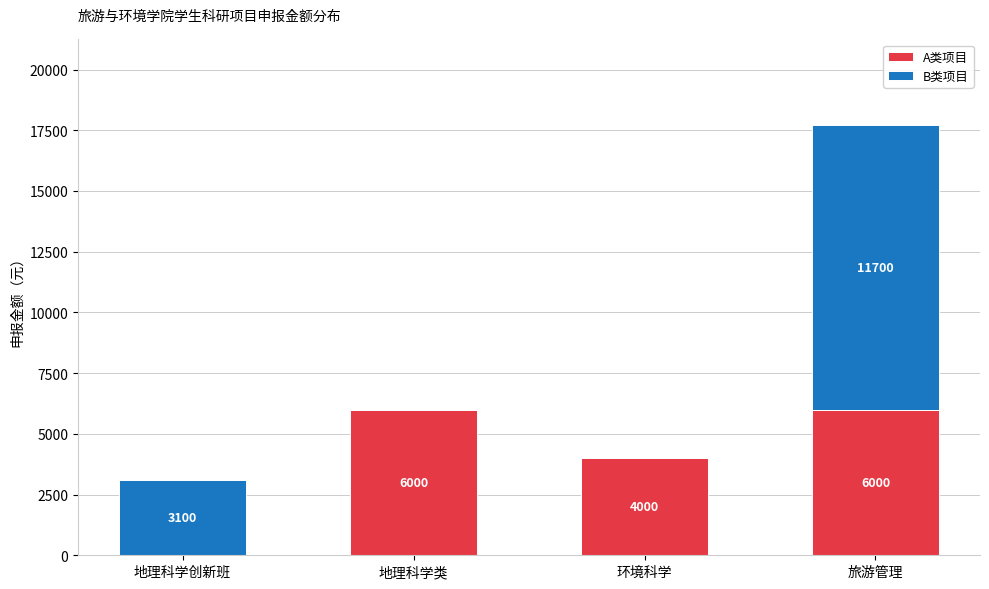

Are the bars horizontal?

No